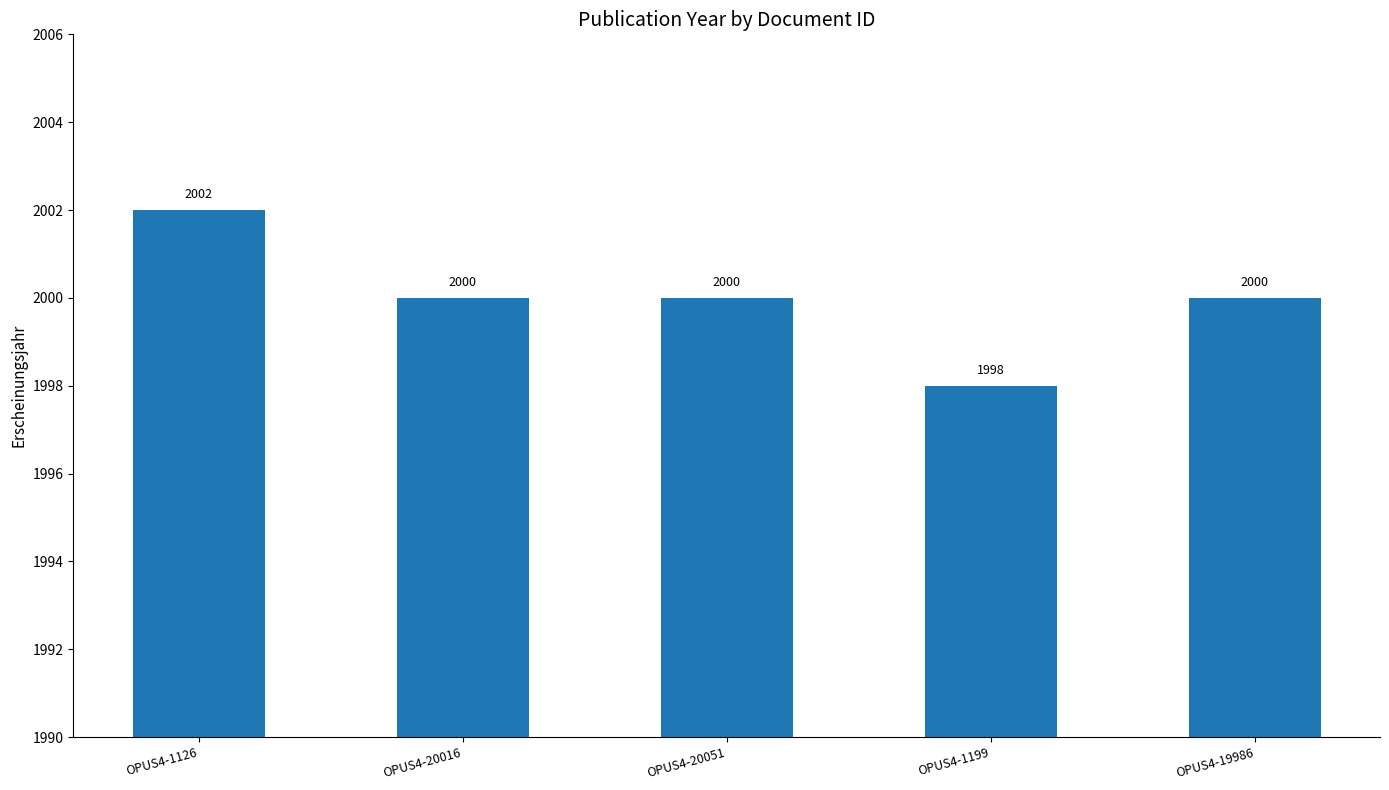

How many values are below 2000?

1